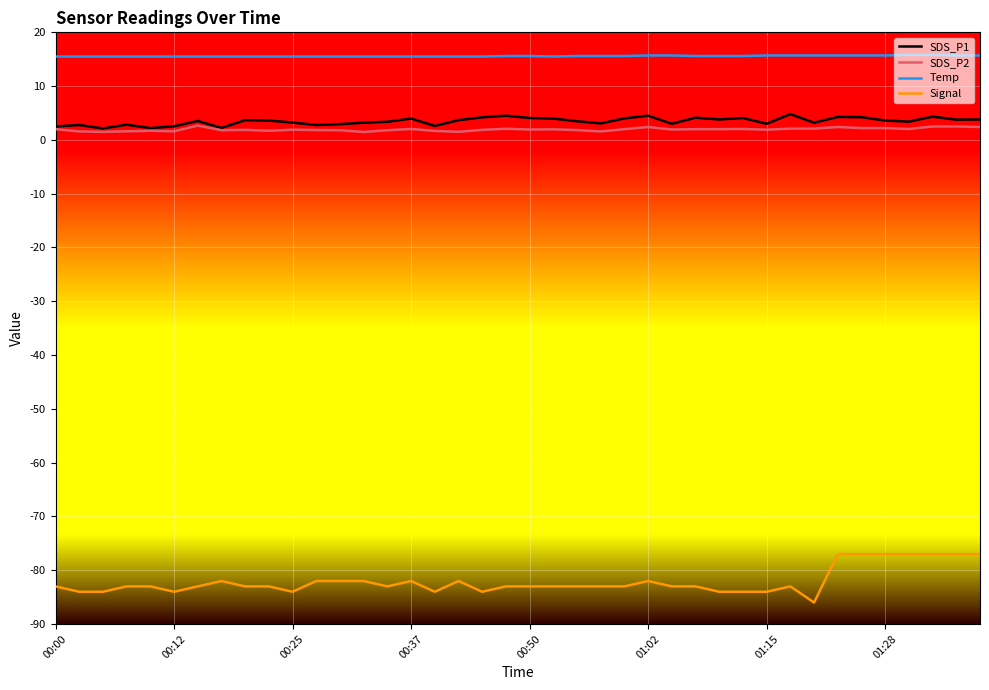

Which series has the widest spread of values?

Signal